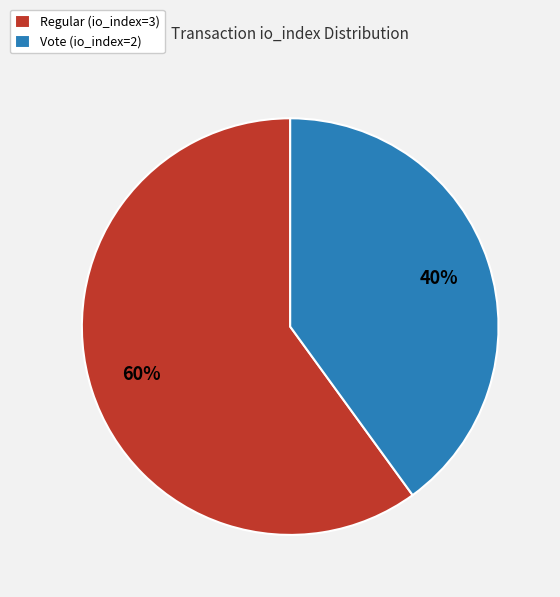

What percentage is the Regular (io_index=3) slice, to the nearest percent?

60%